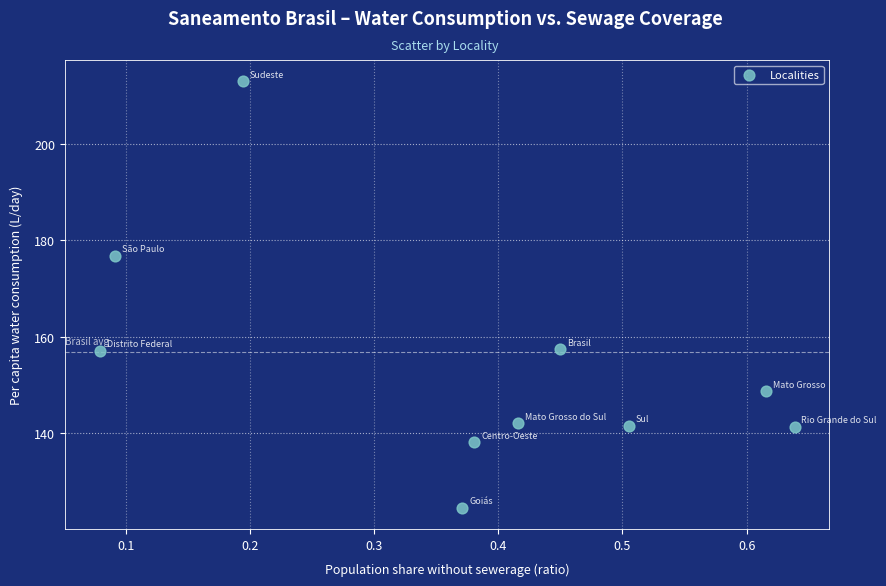

What Y value in the scatter plot is closest to 168?

176.8